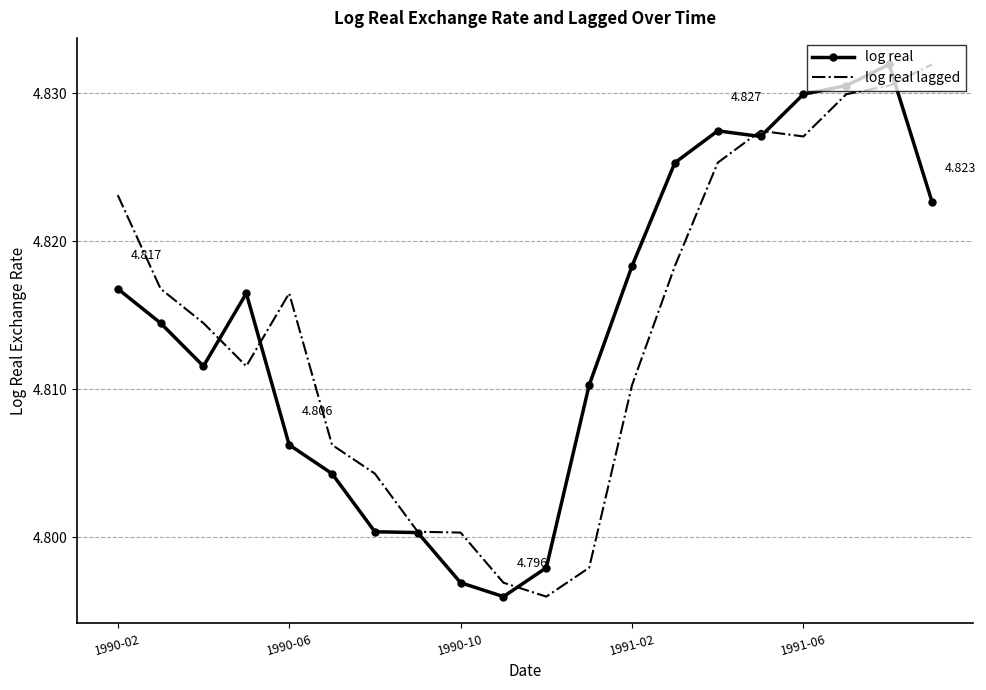

At 1991-06, list the series in order from smallest to largest.

log real lagged, log real